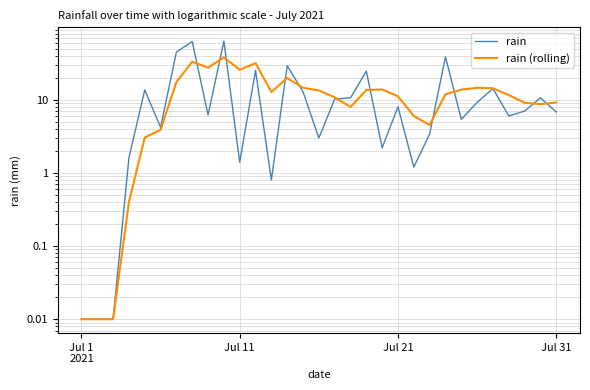

At which label does rain (rolling) reach its minimum?

Jul 1
2021